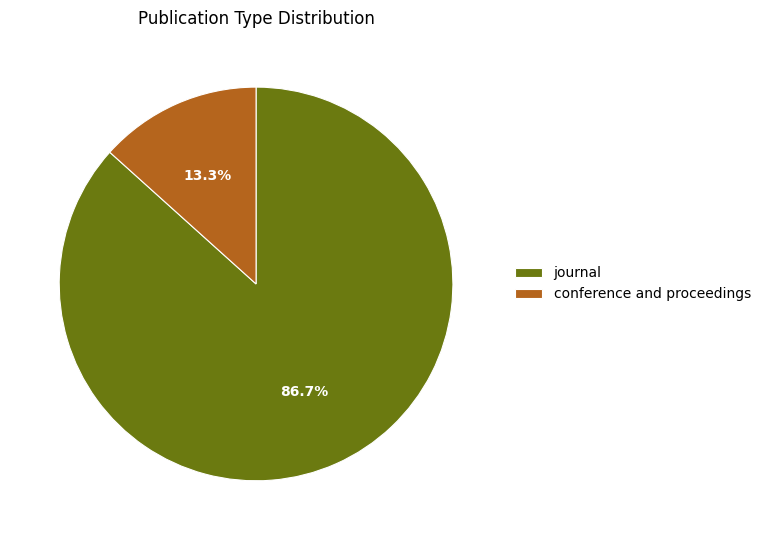

The conference and proceedings slice represents 22% of the pie. True or false?

False